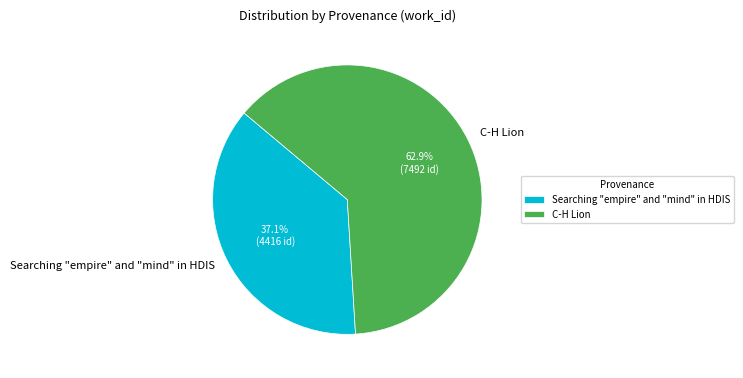

Which category has the biggest portion of the pie?

C-H Lion